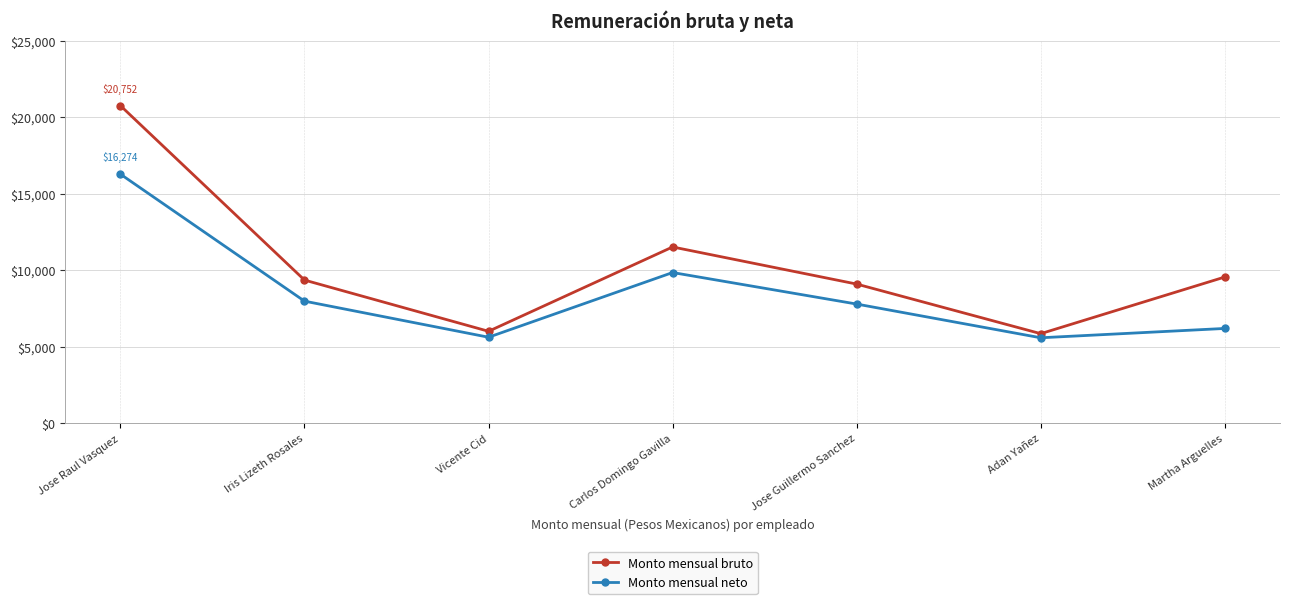

True or false: Monto mensual neto has a value of 2005.9 at Martha Arguelles.

False